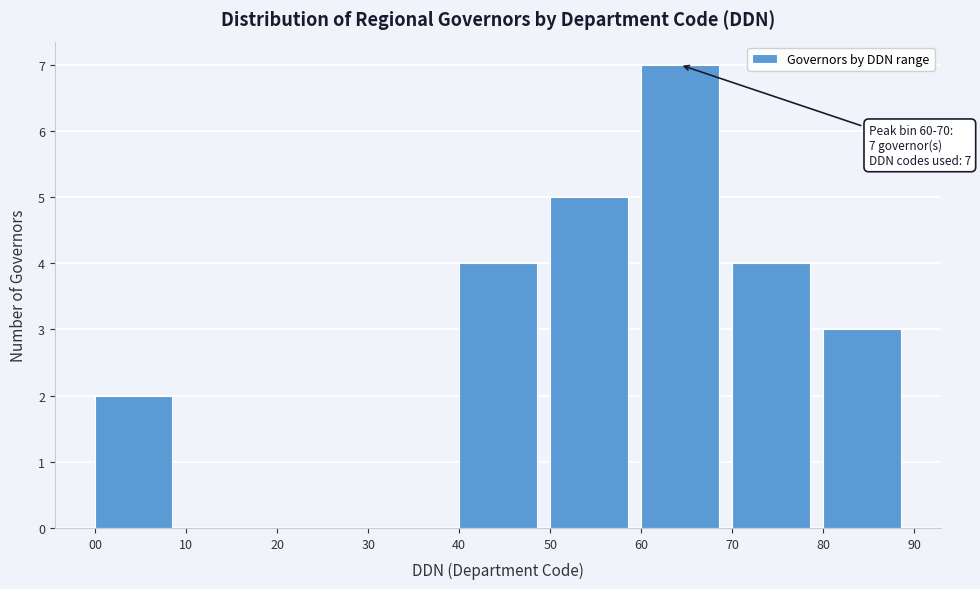

Over which range of the x-axis is the bar tallest?

60 to 70